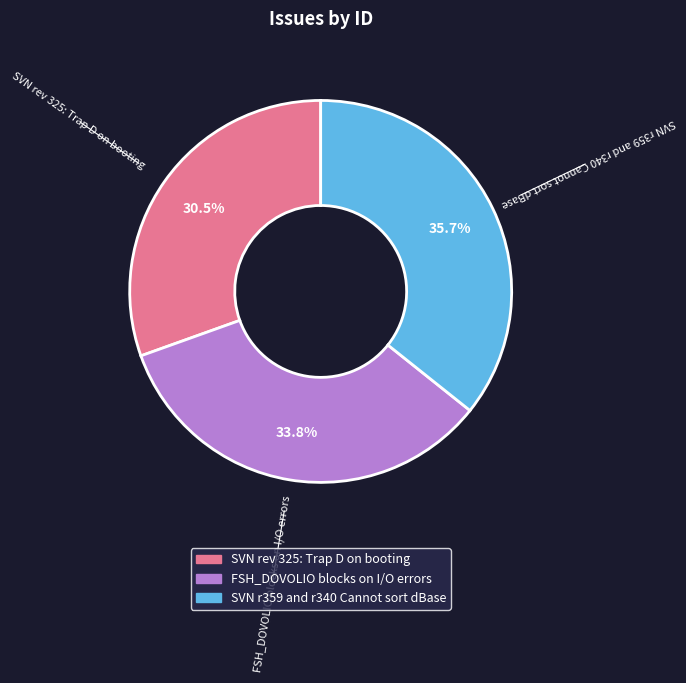

What is the total percentage of SVN rev 325: Trap D on booting and SVN r359 and r340 Cannot sort dBase?

66.2%